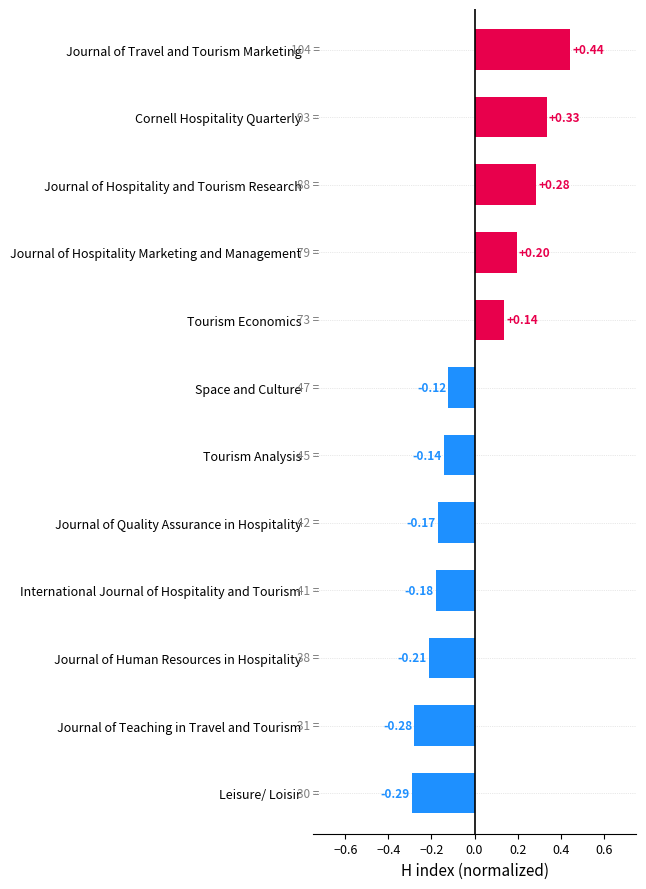

What is the sum of the values at International Journal of Hospitality and Tourism and Leisure/ Loisir?

-0.5